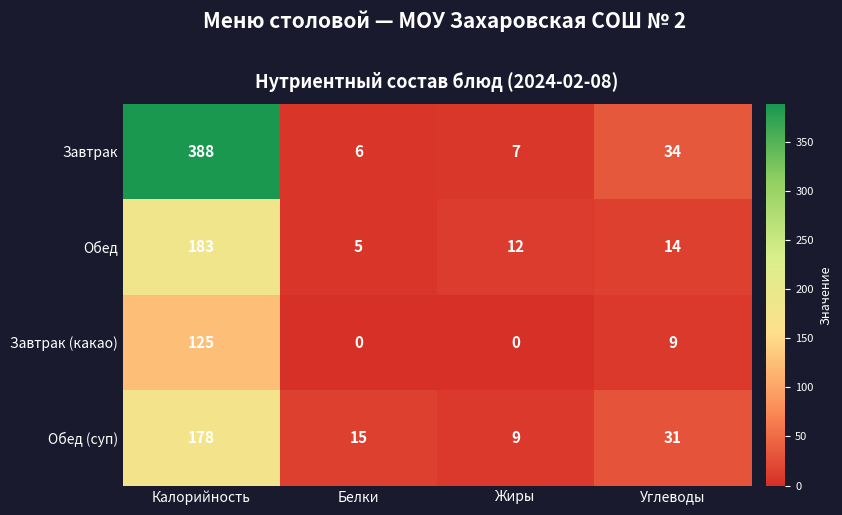

Count the number of categories in the chart.

4